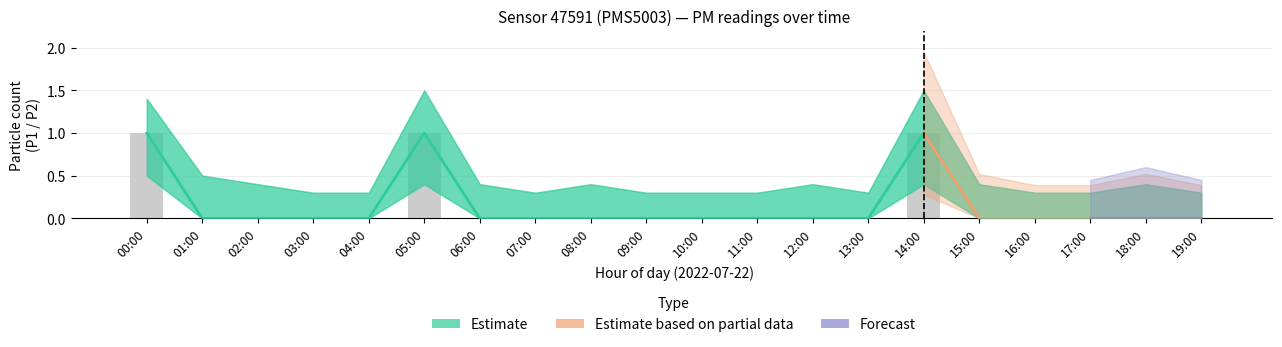

Which has a higher value, 05:00 or 04:00?

05:00